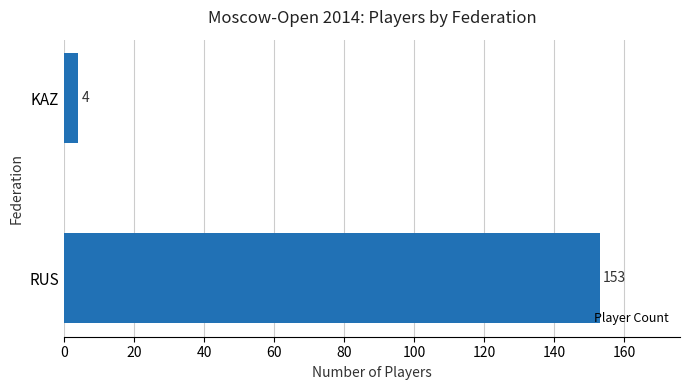

The chart shows a value of 153 at RUS. True or false?

True